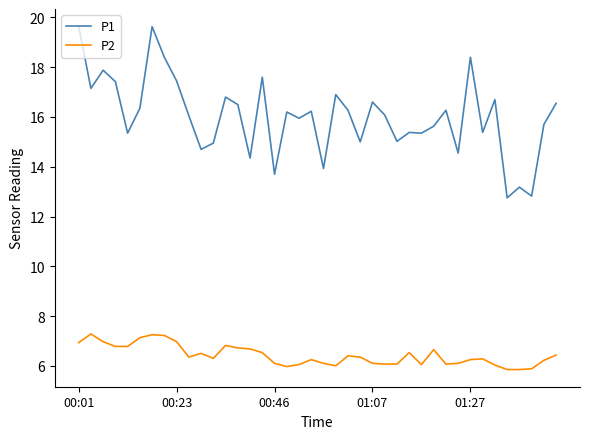

Which series has the widest spread of values?

P1